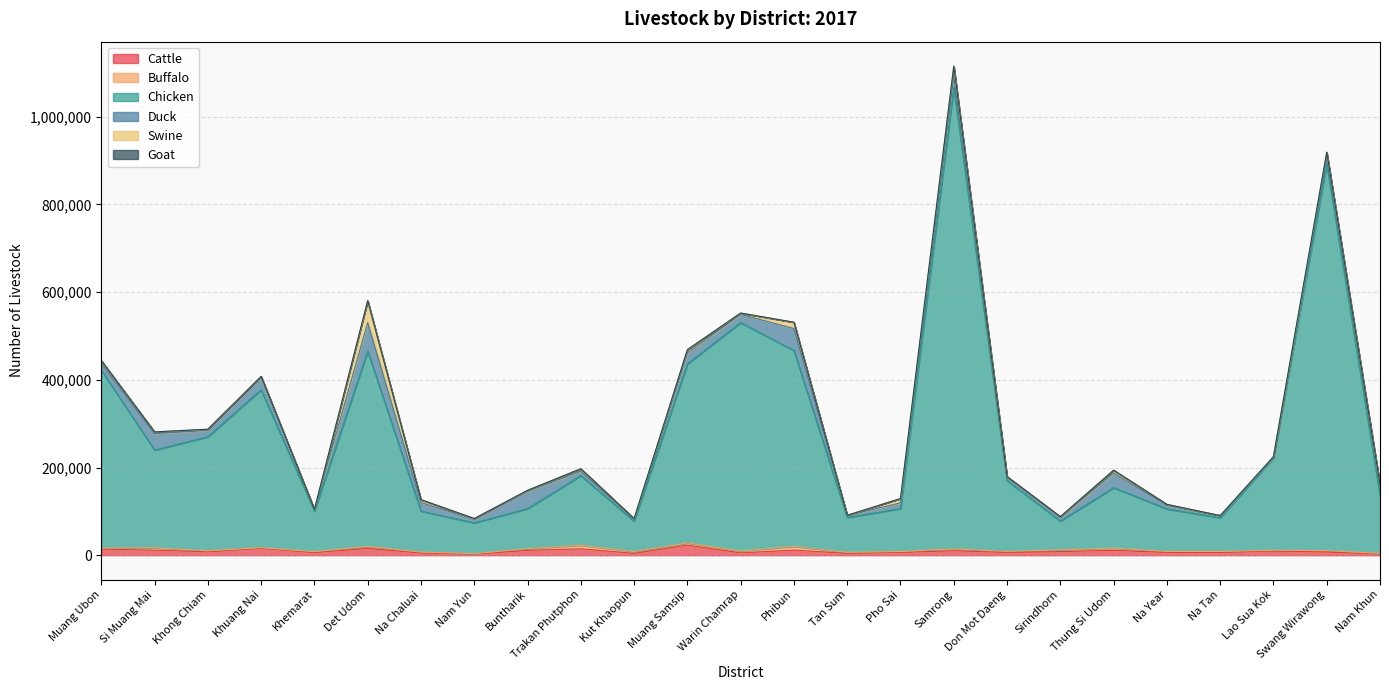

At which category does the chart reach its peak across all series?

Samrong